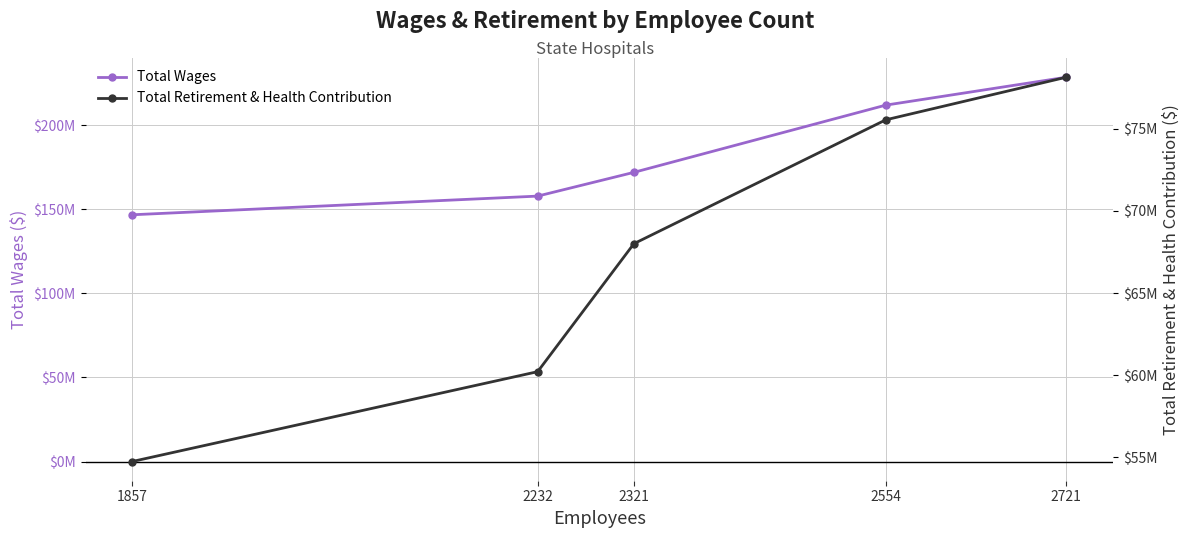

List the series in order of their overall mean, lowest first.

Total Retirement & Health Contribution, Total Wages